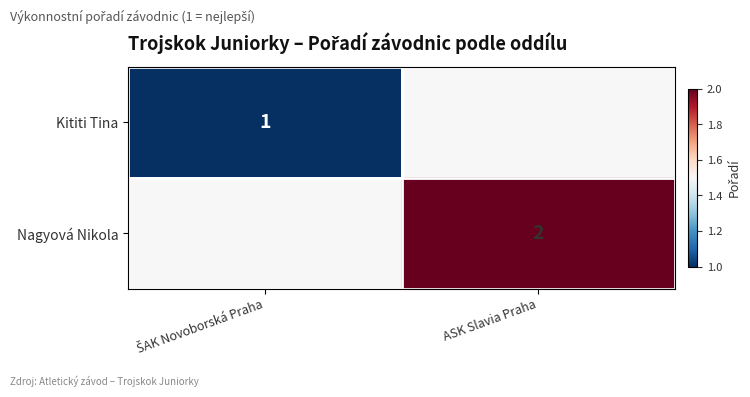

The value of Nagyová Nikola at ASK Slavia Praha is 2. True or false?

True